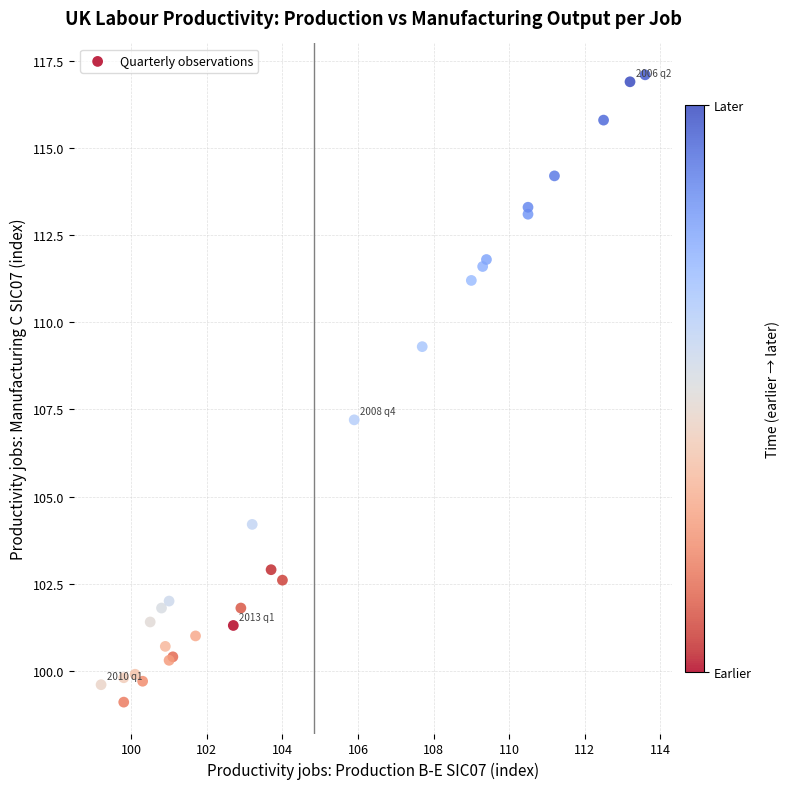

What Y value in the scatter plot is closest to 108?

107.2